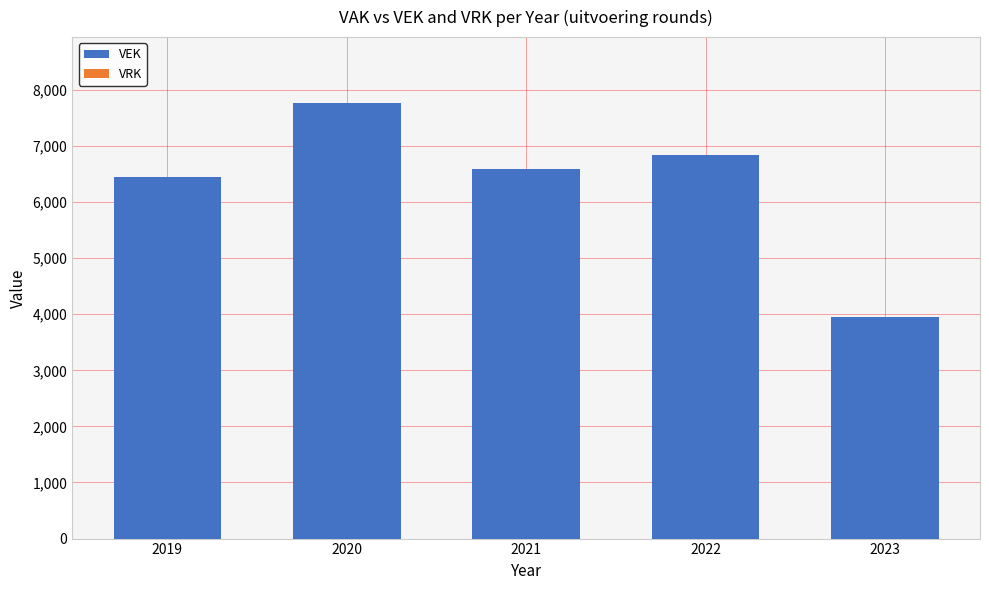

What is the difference between the values at 2022 and 2020?

931